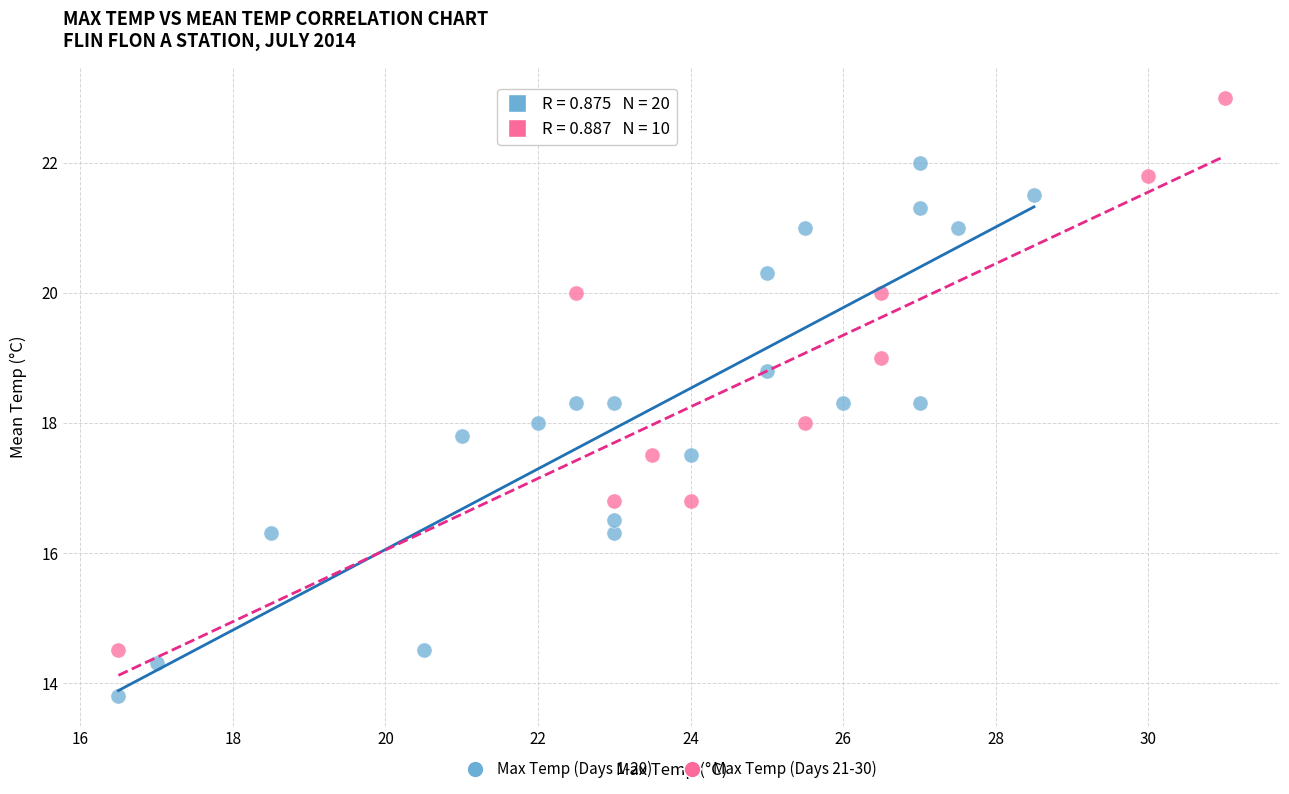

Which series contains the lowest Y value?

Max Temp (Days 1-20)